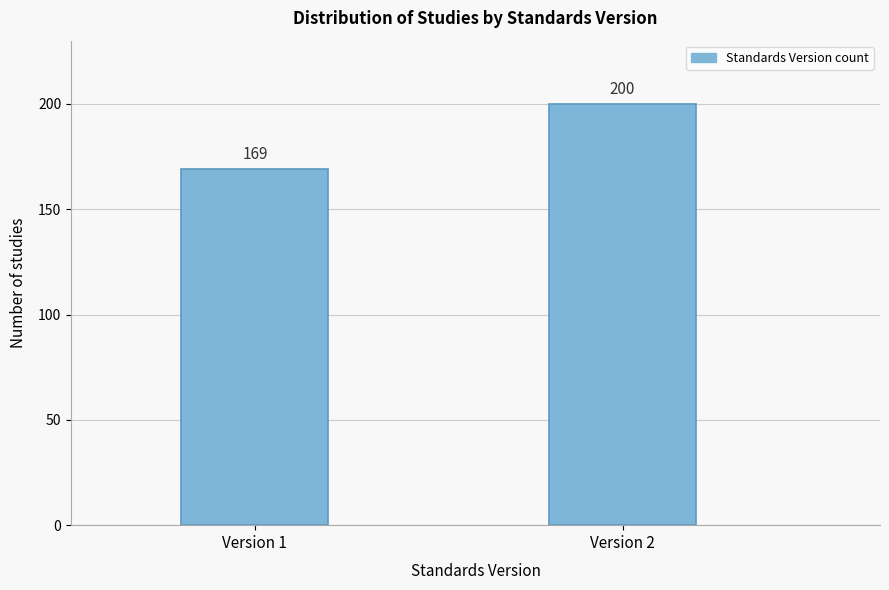

Reading right to left, transcribe all the data shown in this chart.

Version 2=200	Version 1=169